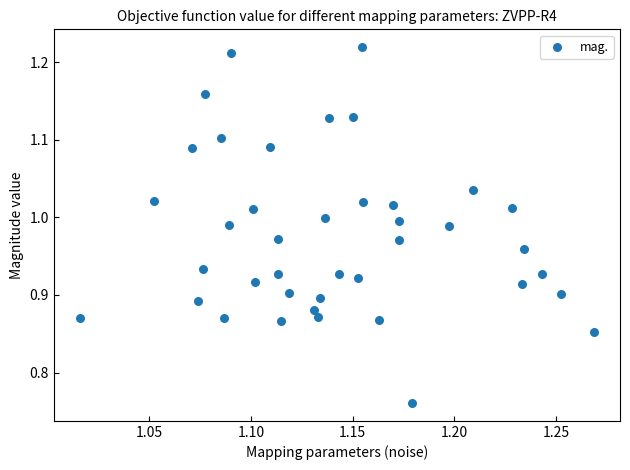

What is the range of Y values (max minus min)?

0.5